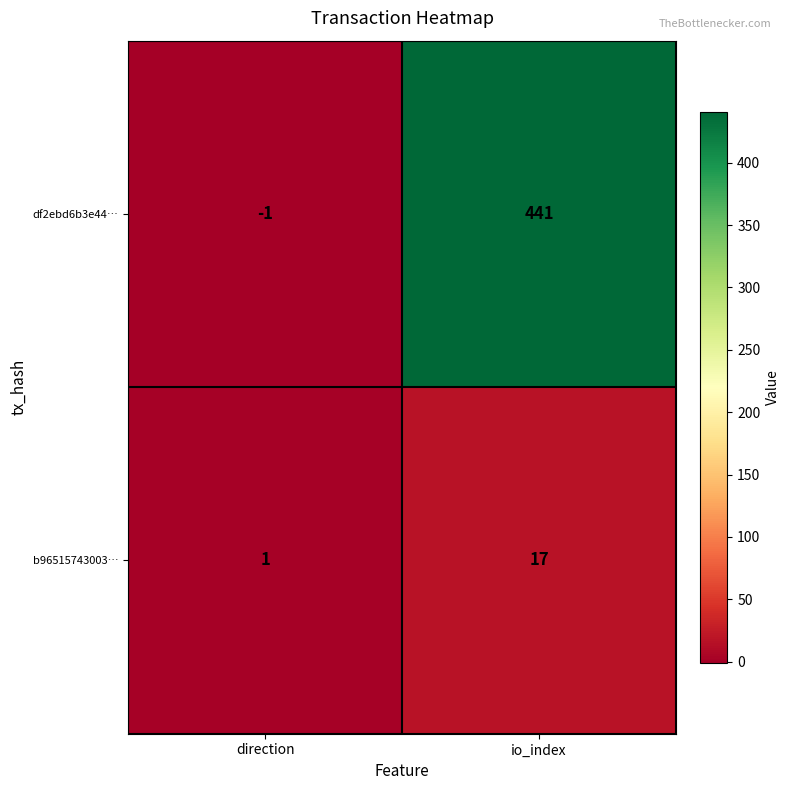

What is the total value across all series at io_index?

458